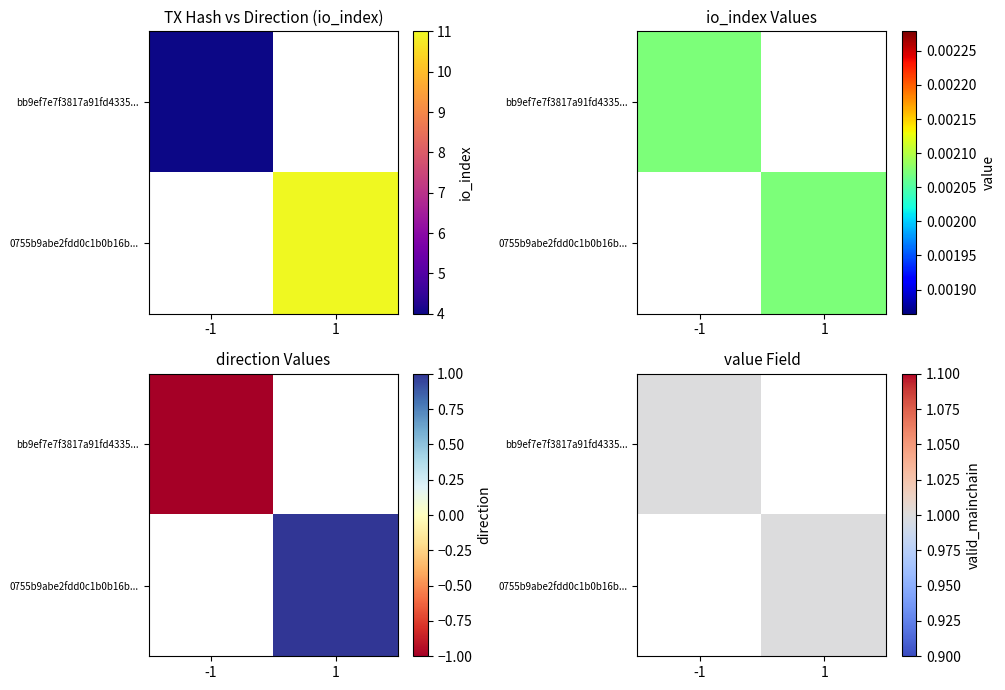

Which has a higher value, direction or io_index?

io_index